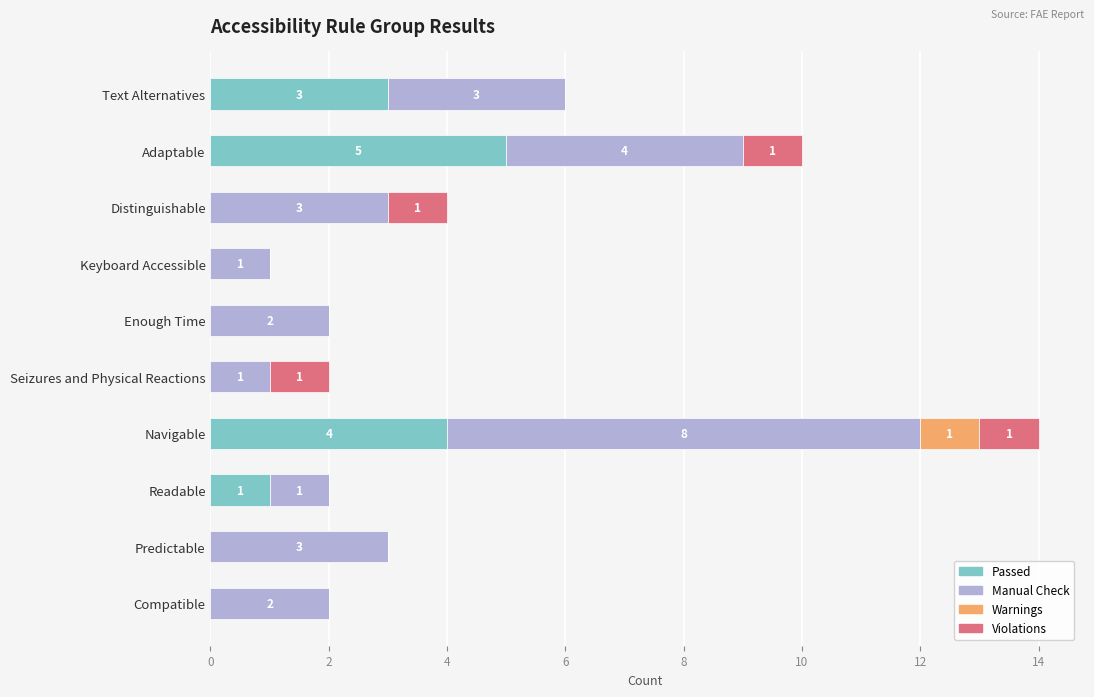

What is the sum of all Passed values?

13